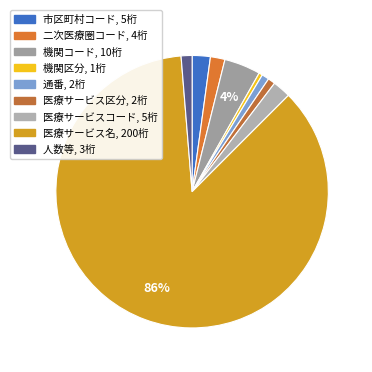

Does 人数等 represent more than half of the total?

No